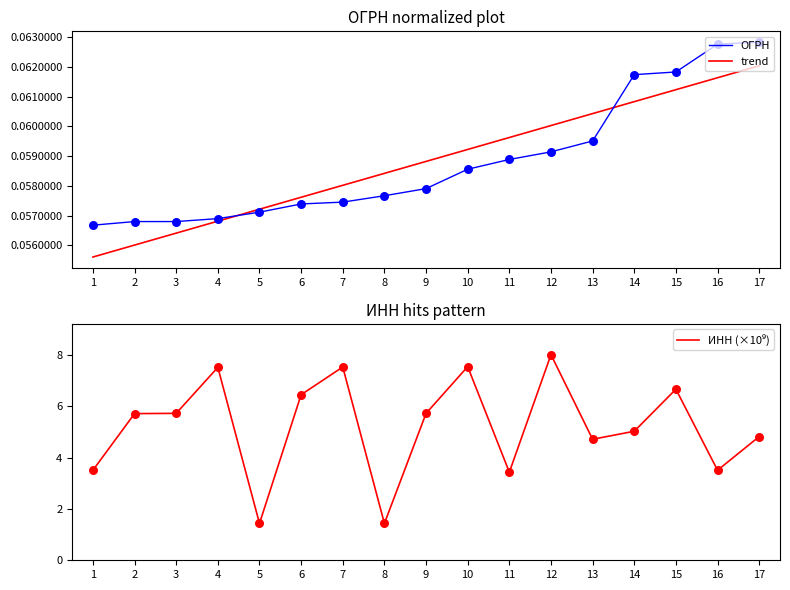

At which category is the sum across all series the highest?

12